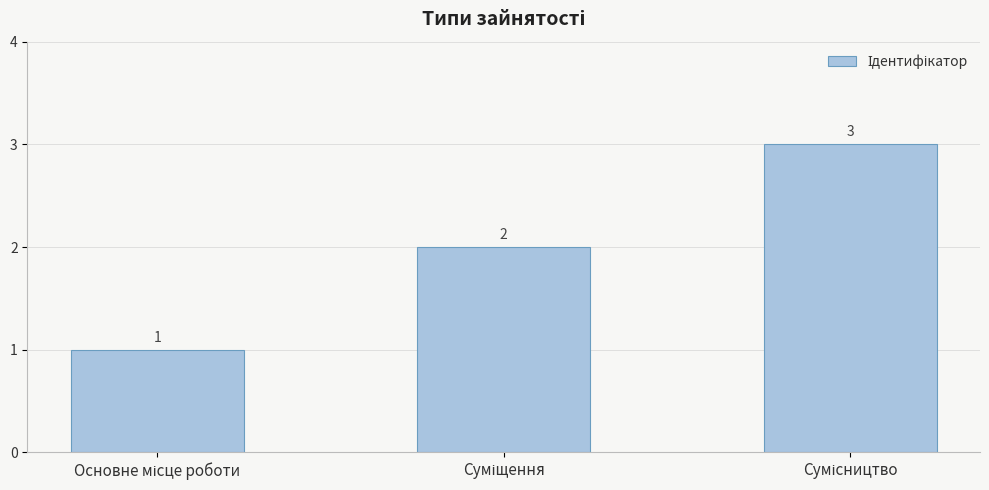

What is the minimum value shown in the chart?

1